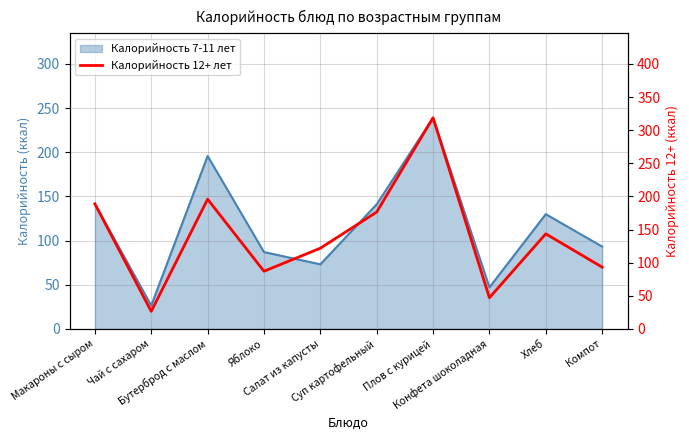

What is the difference between the values at Салат из капусты and Макароны с сыром?

67.0